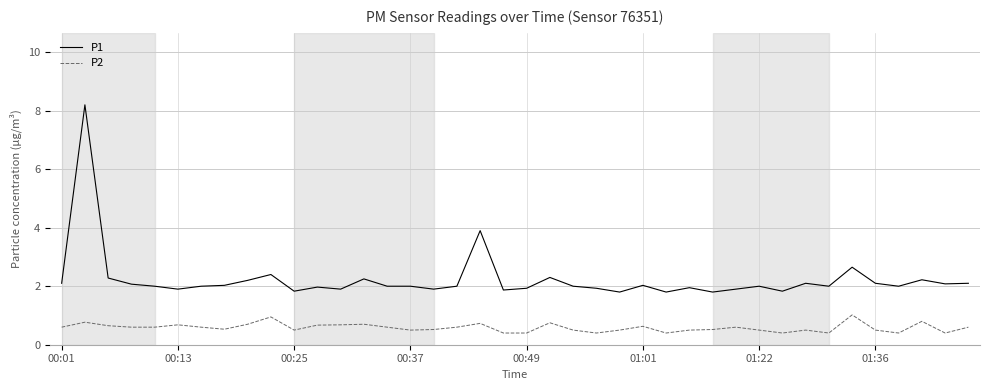

Which series has the widest spread of values?

P1